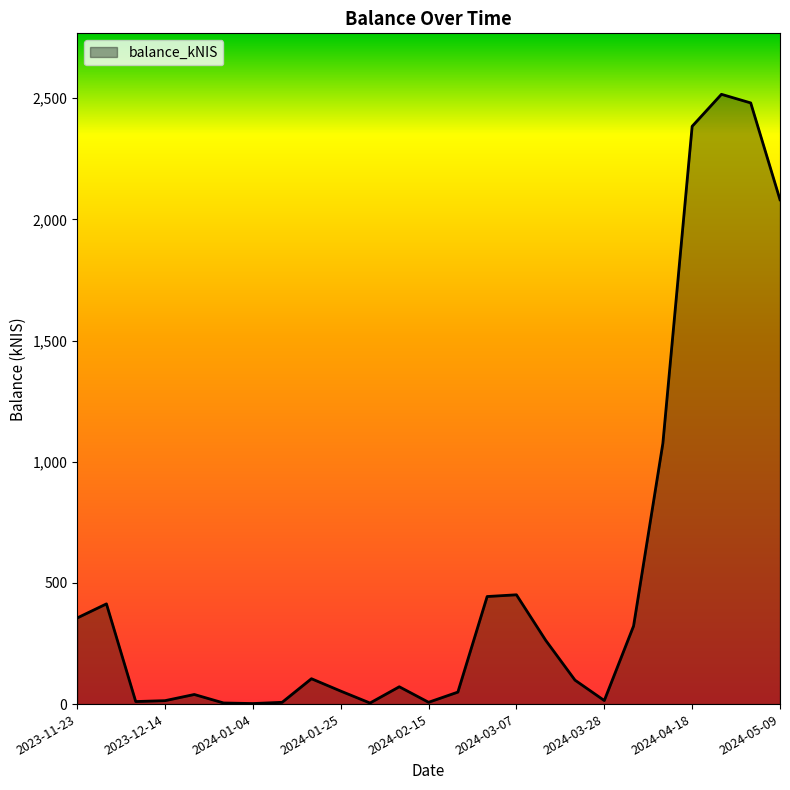

What is the difference between the maximum and minimum values?

2513.8